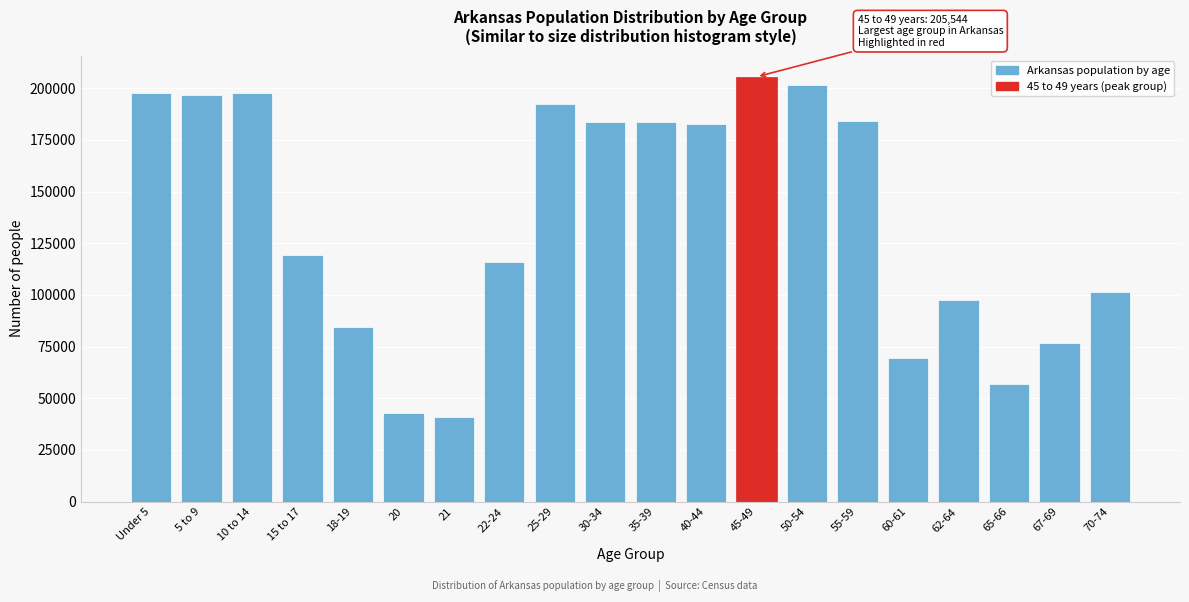

At which label is the value closest to 123157?

15 to 17